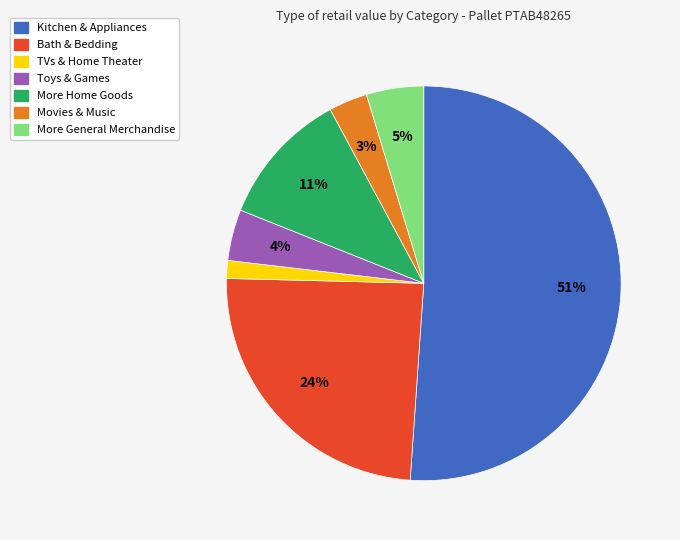

What is the smallest slice in the pie chart?

TVs & Home Theater